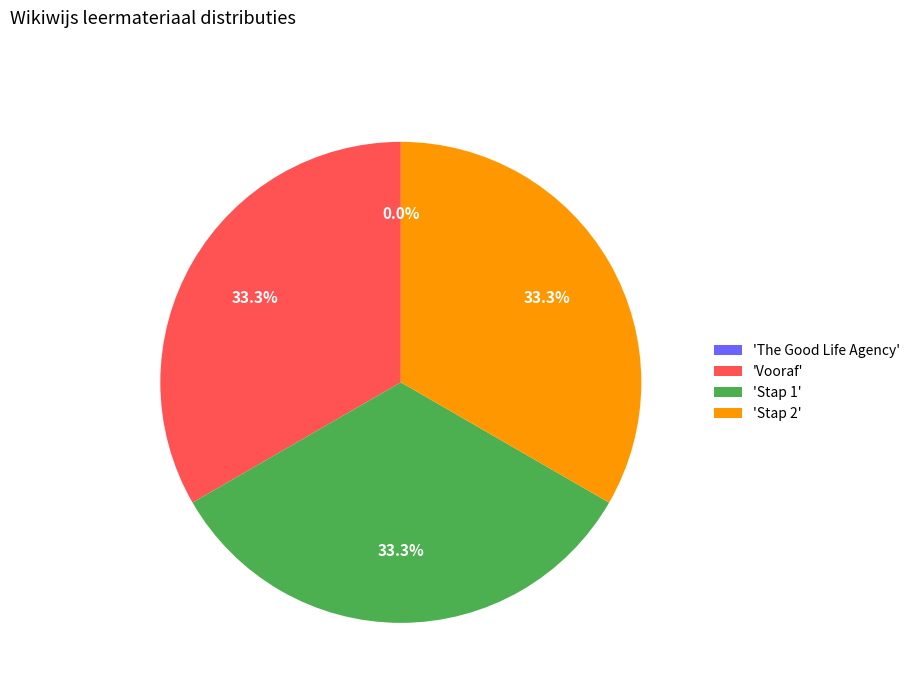

Approximately how many times larger is the value at 'Vooraf' compared to 'Stap 1'?

1.0